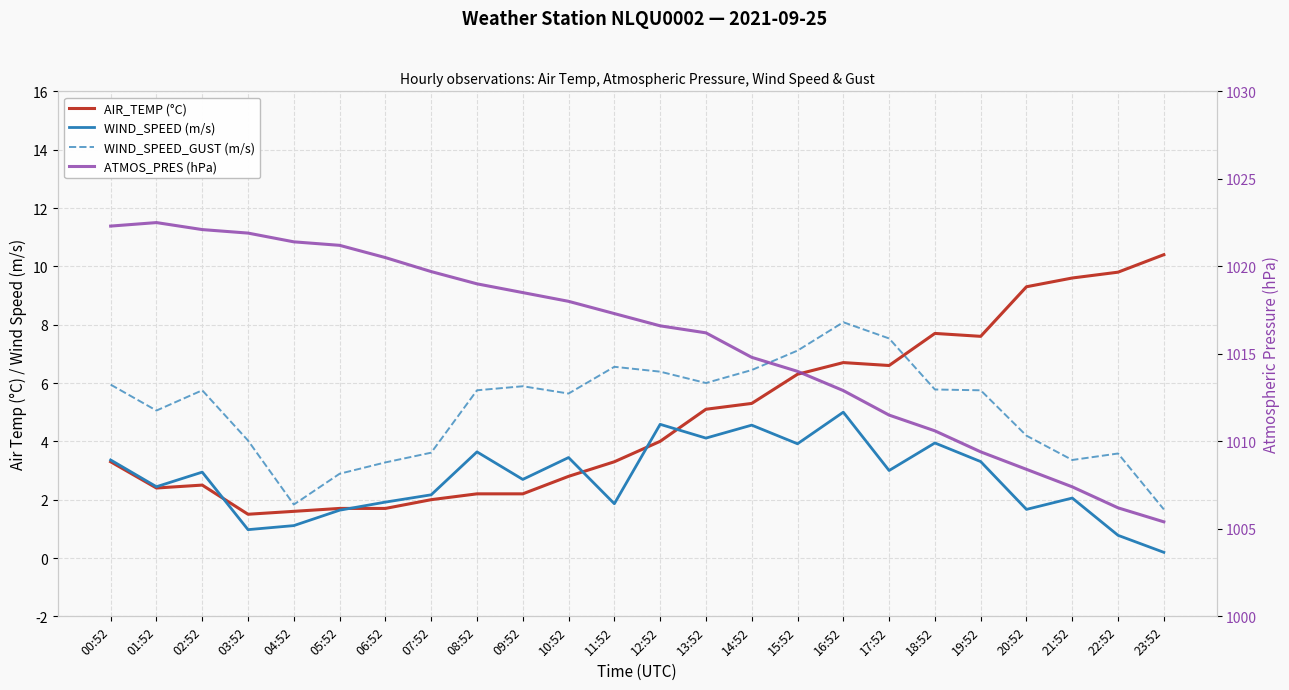

At which label does ATMOS_PRES (hPa) first exceed 1017?

00:52